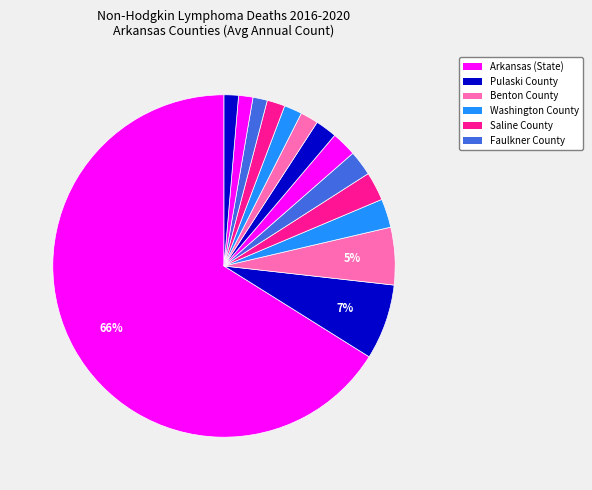

Is there any slice that represents more than half of the pie?

Yes